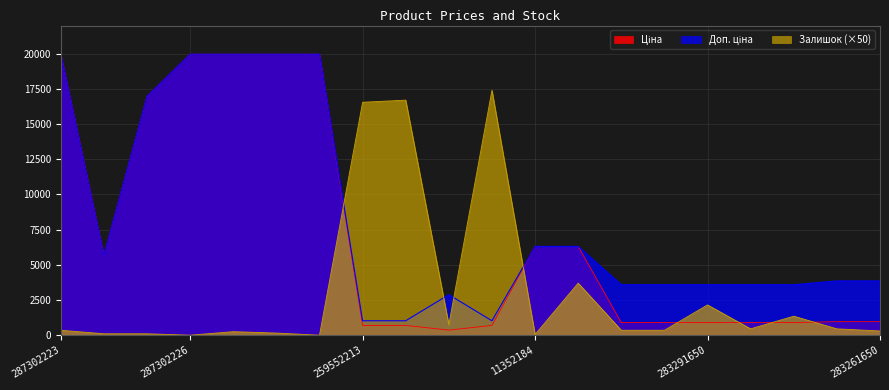

Is it true that Доп. ціна equals 19964.2 at 287301833?

True